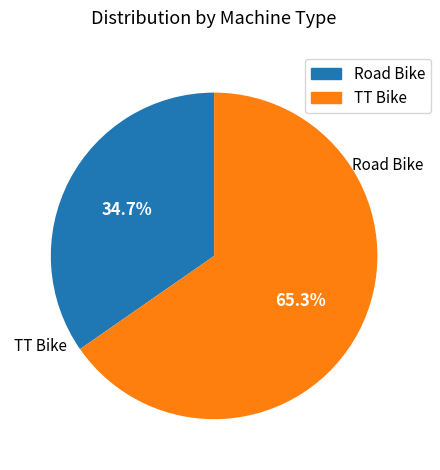

Is there a majority slice in this chart?

Yes